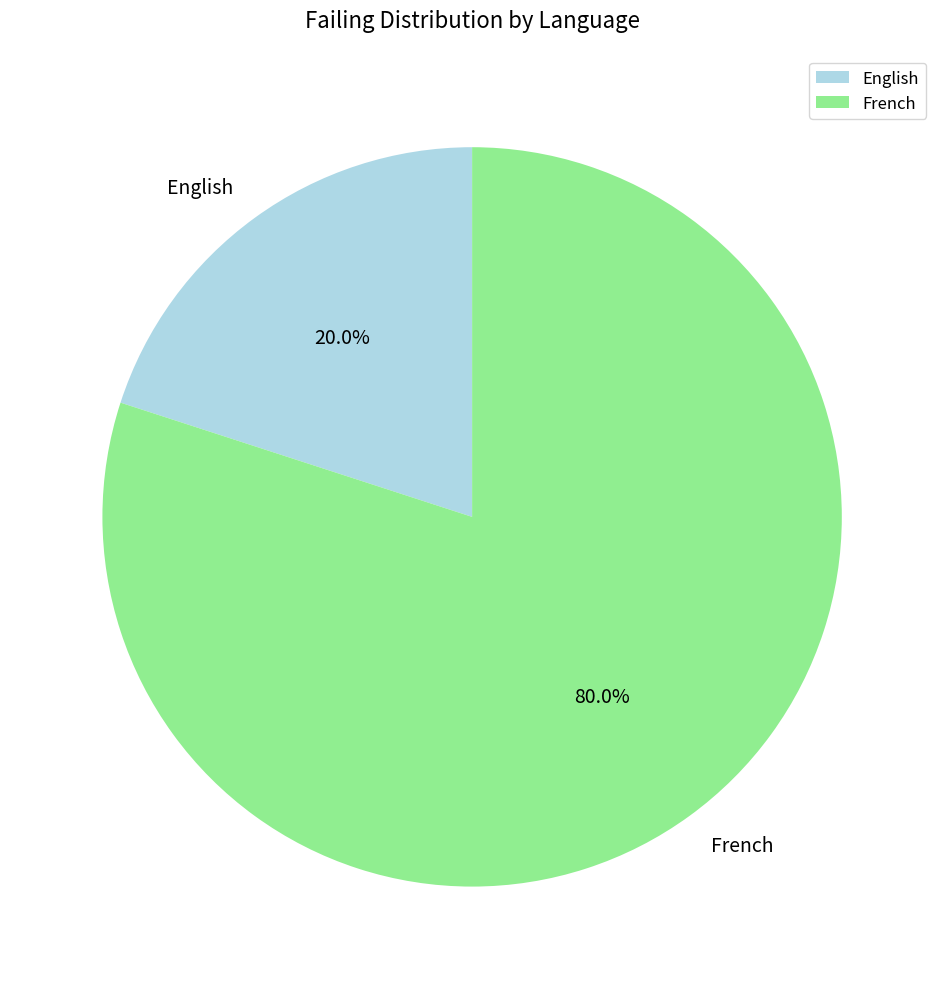

The French slice represents 80% of the pie. True or false?

True